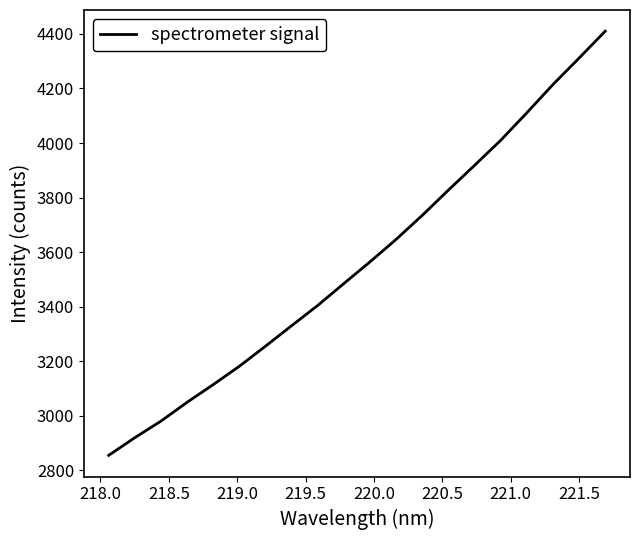

What is the difference between the maximum and minimum values?

1554.9